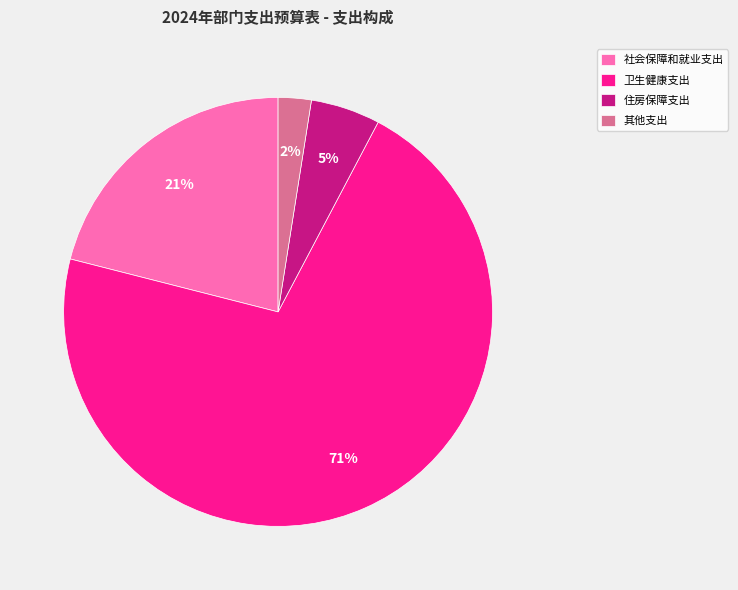

To the nearest percent, what is the combined percentage of 卫生健康支出 and 其他支出?

74%